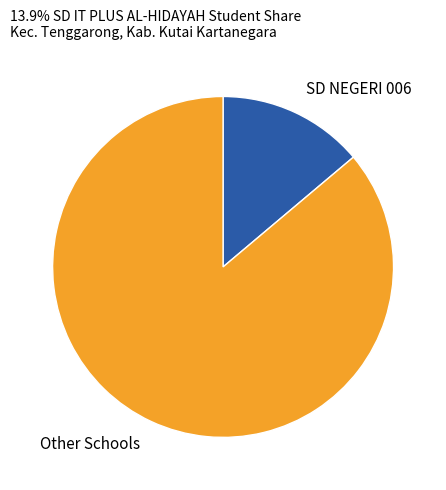

Which slice is the largest?

Other Schools